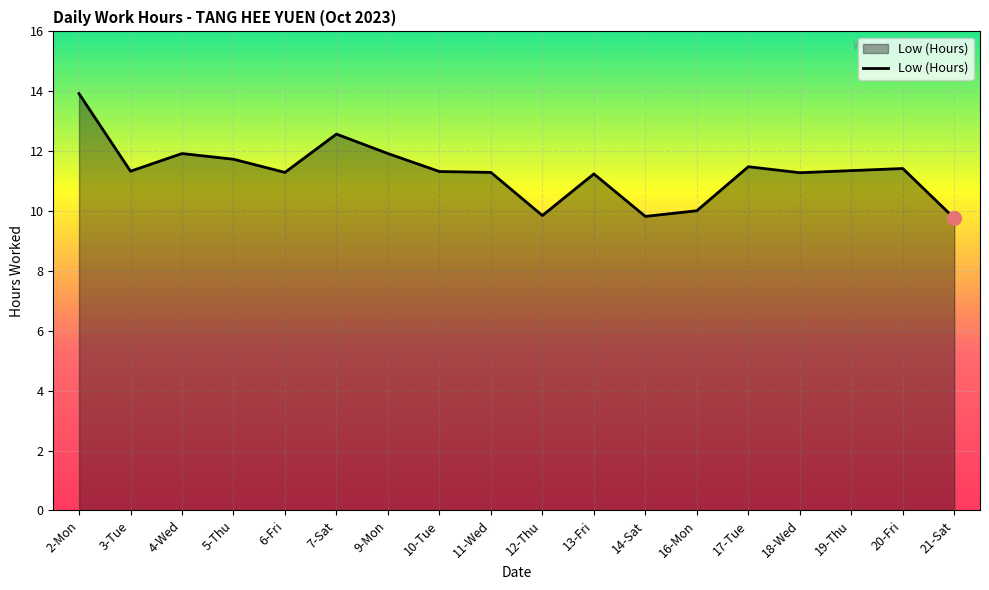

Between 20-Fri and 13-Fri, which is larger?

20-Fri